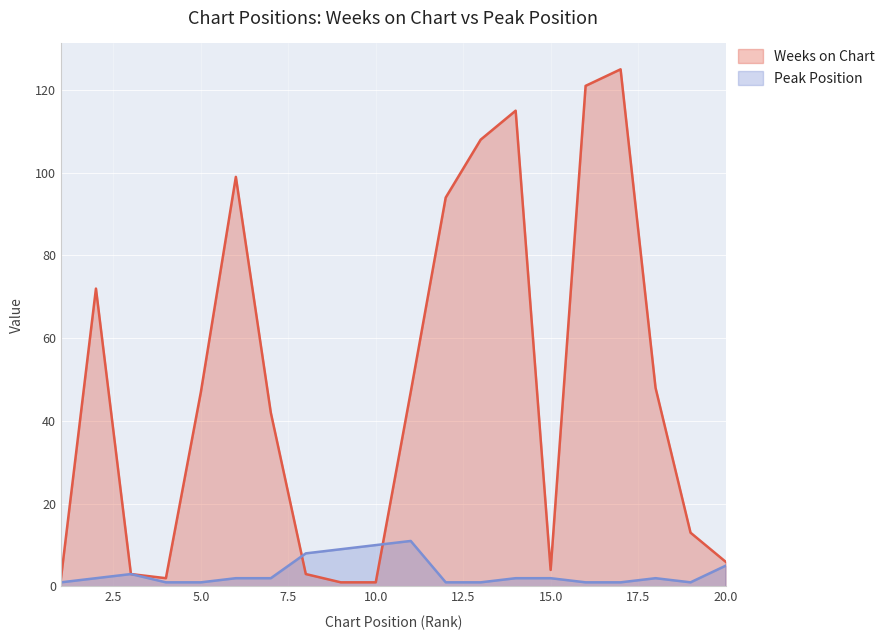

How many categories are shown in the chart?

20